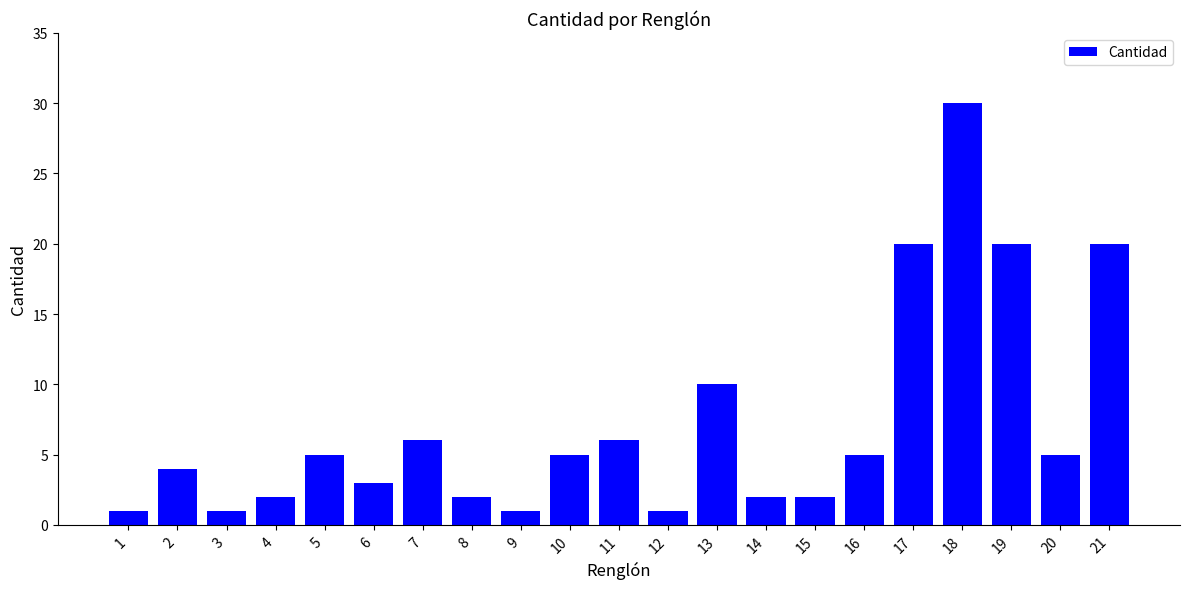

What is the greatest value displayed?

30